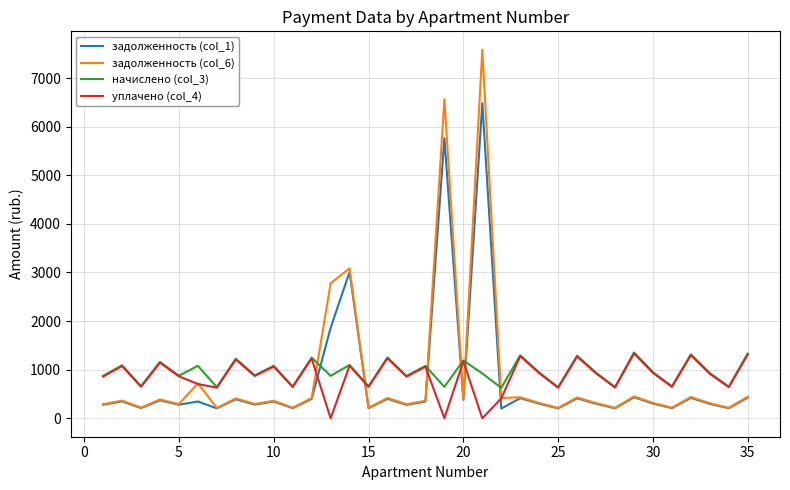

What is the sum of all задолженность (col_6) values?

30603.4